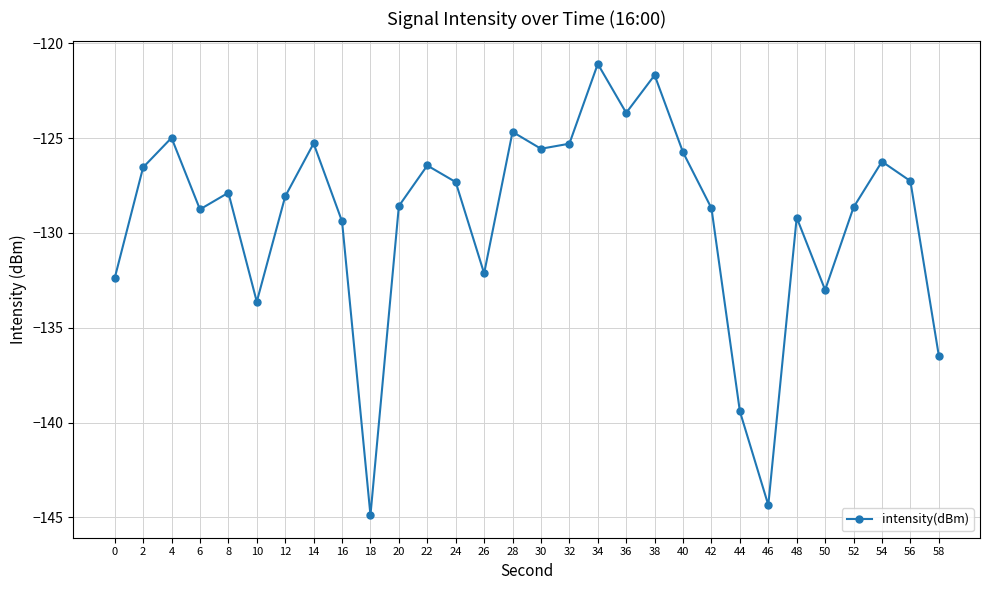

True or false: the data shows -144.9 at 18.

True